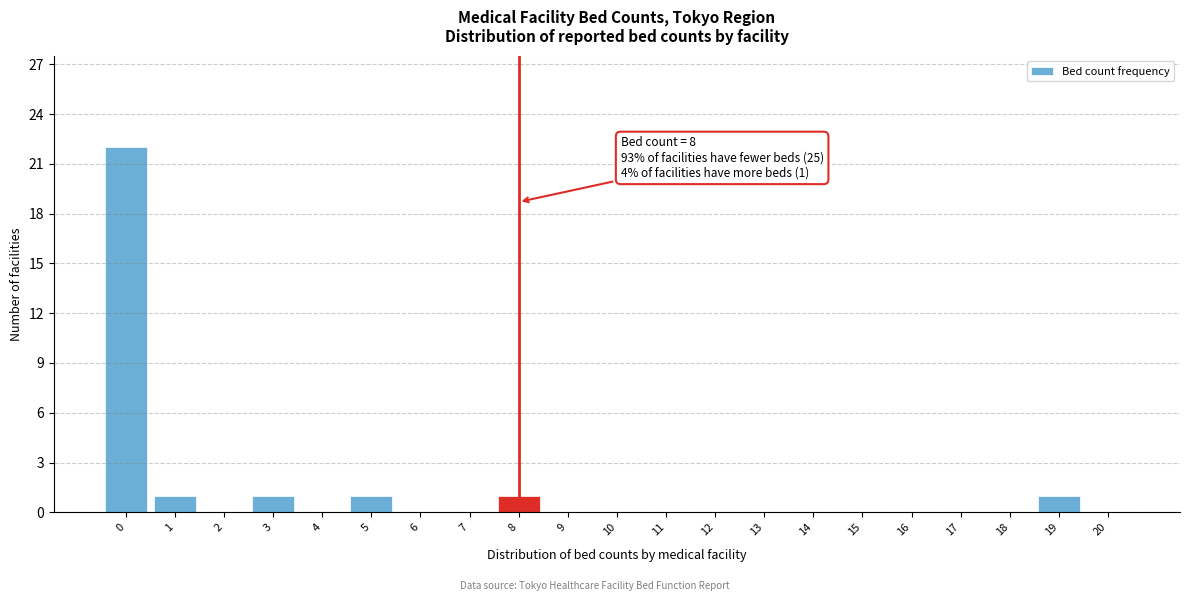

Reading left to right, what are all the values shown in this chart?

0=22	1=1	2=0	3=1	4=0	5=1	6=0	7=0	8=1	9=0	10=0	11=0	12=0	13=0	14=0	15=0	16=0	17=0	18=0	19=1	20=0